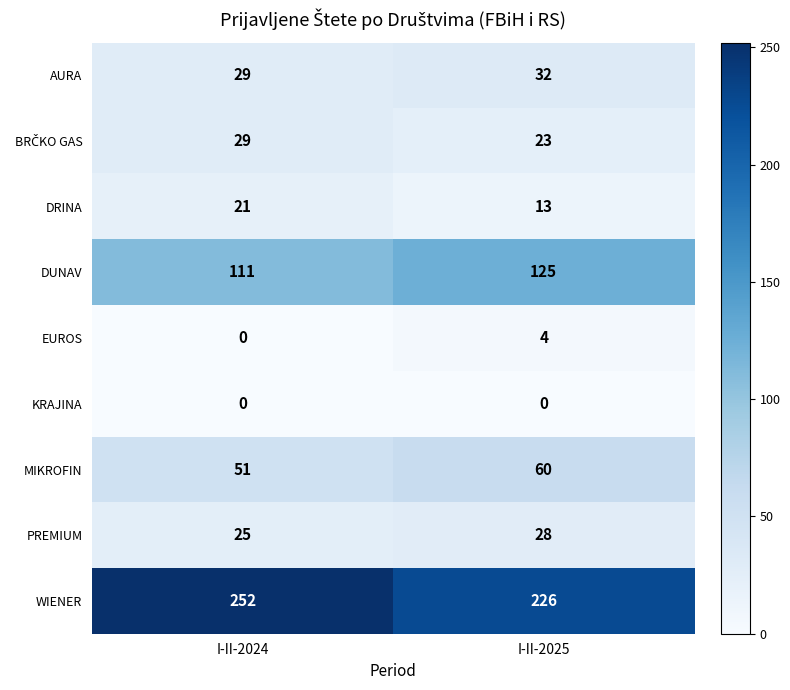

What is the difference between the EUROS values at I-II-2025 and I-II-2024?

4